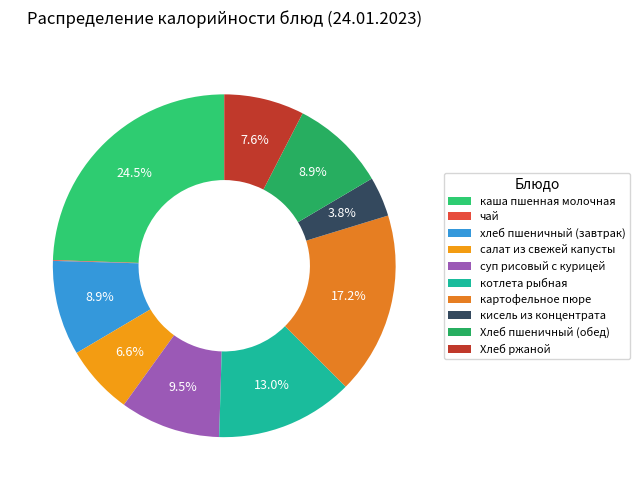

True or false: суп рисовый с курицей accounts for 1% of the total.

False